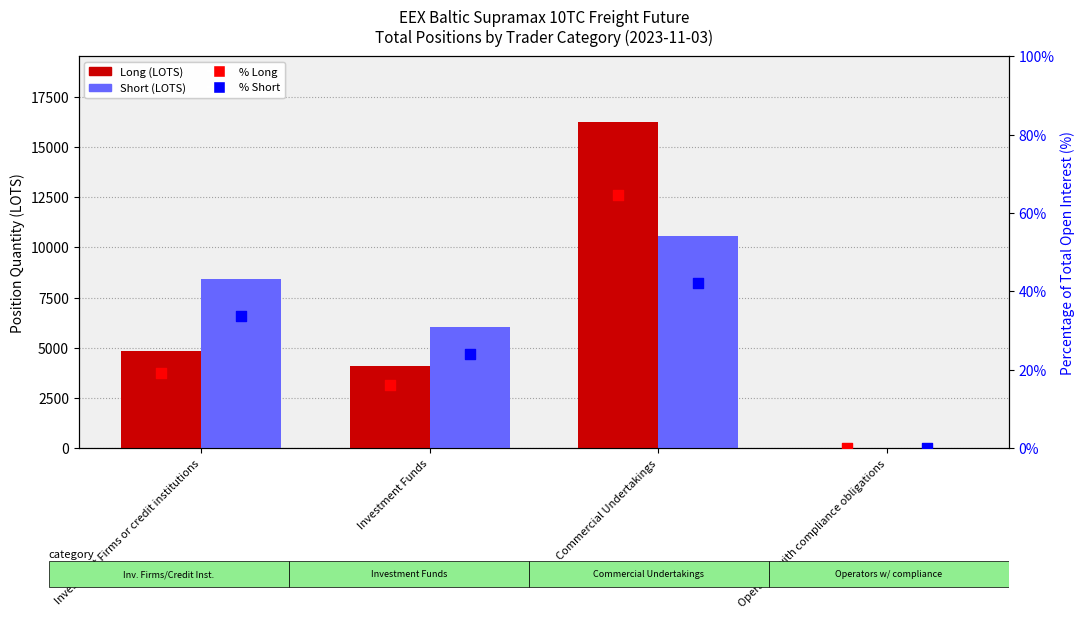

Is the value of Short at Investment Firms or credit institutions greater than the value of % Short at Investment Firms or credit institutions?

Yes